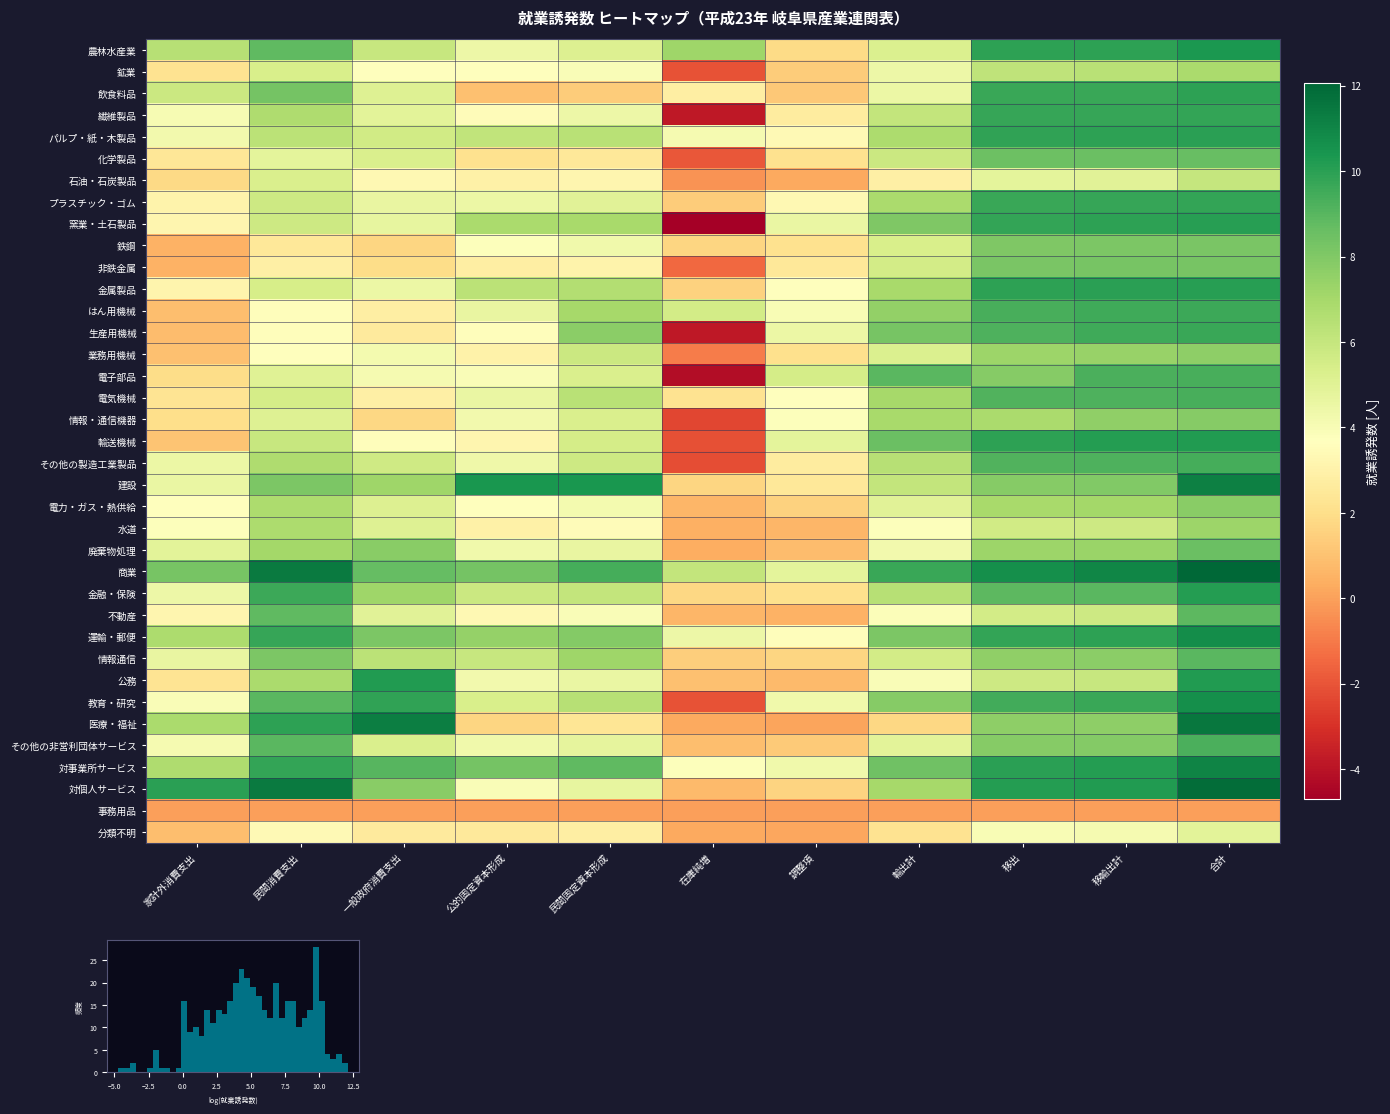

At 民間固定資本形成, list the series in order from smallest to largest.

事務用品, 飲食料品, 医療・福祉, 化学製品, 分類不明, 非鉄金属, 石油・石炭製品, 水道, 鉱業, 不動産, 電力・ガス・熱供給, 鉄鋼, 繊維製品, 公務, 廃棄物処理, 対個人サービス, その他の非営利団体サービス, プラスチック・ゴム, 農林水産業, 情報・通信機器, 電子部品, 輸送機械, その他の製造工業製品, 業務用機械, 金融・保険, パルプ・紙・木製品, 電気機械, 教育・研究, 金属製品, 窯業・土石製品, はん用機械, 情報通信, 生産用機械, 運輸・郵便, 対事業所サービス, 商業, 建設